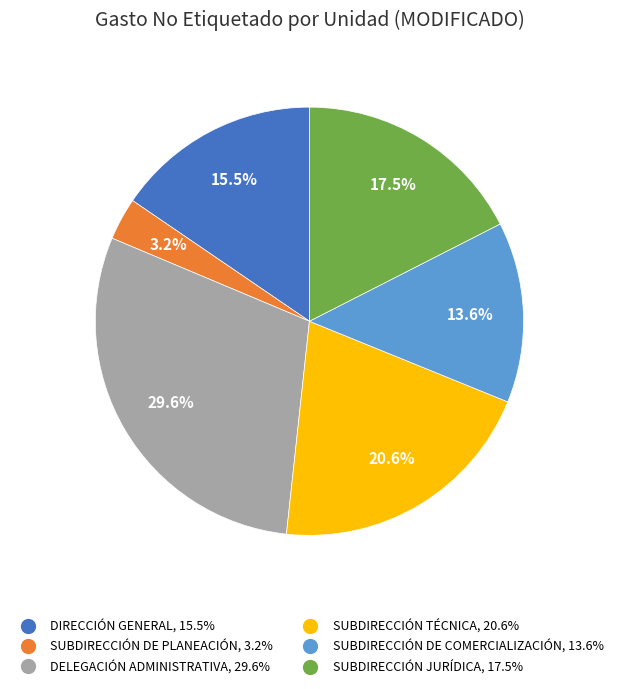

True or false: SUBDIRECCIÓN DE PLANEACIÓN accounts for 3% of the total.

True